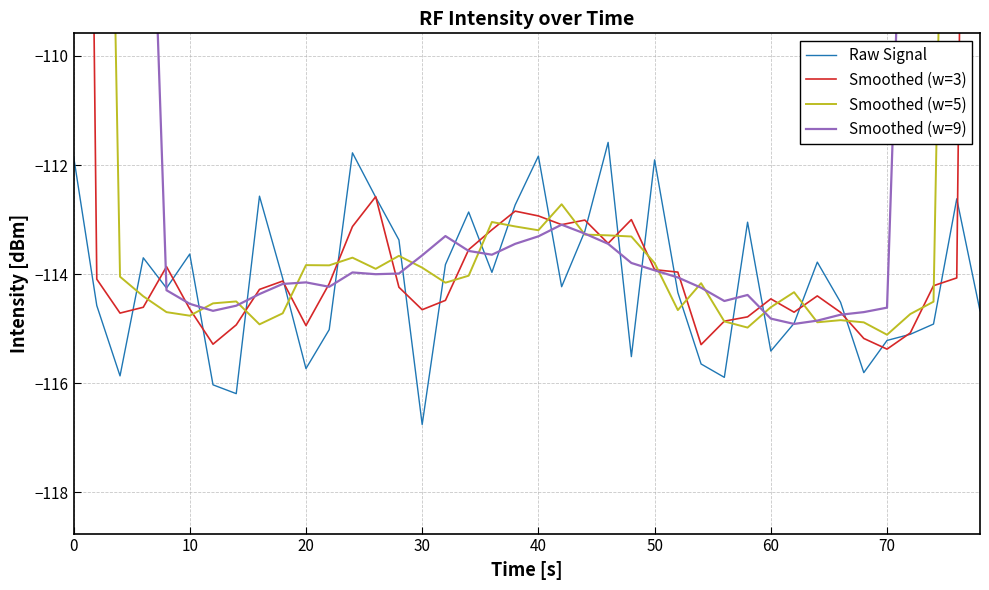

Which series has the largest range (max minus min)?

Smoothed (w=9)